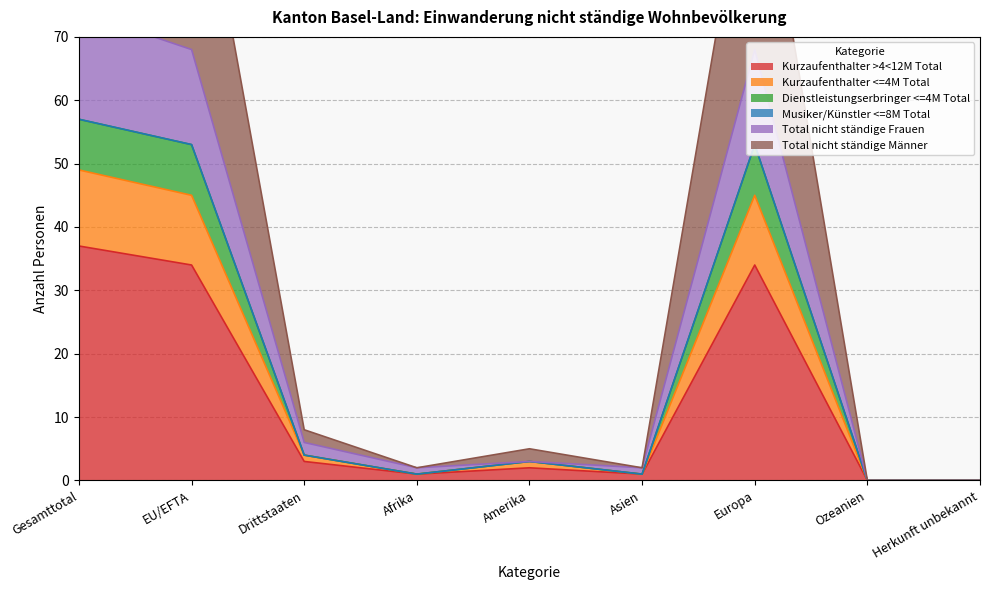

What is the label of the 2nd point from the right?

Ozeanien